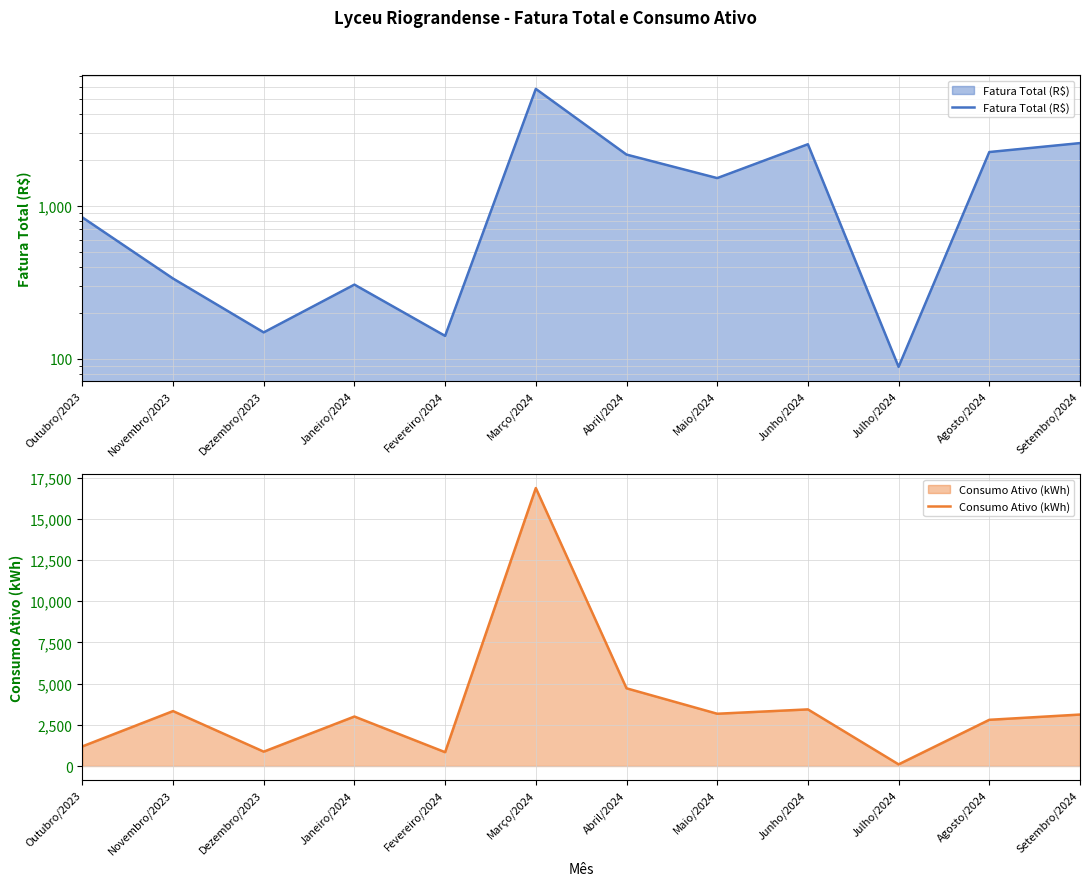

Is it true that Fatura Total (R$) equals 2157.4 at Abril/2024?

True